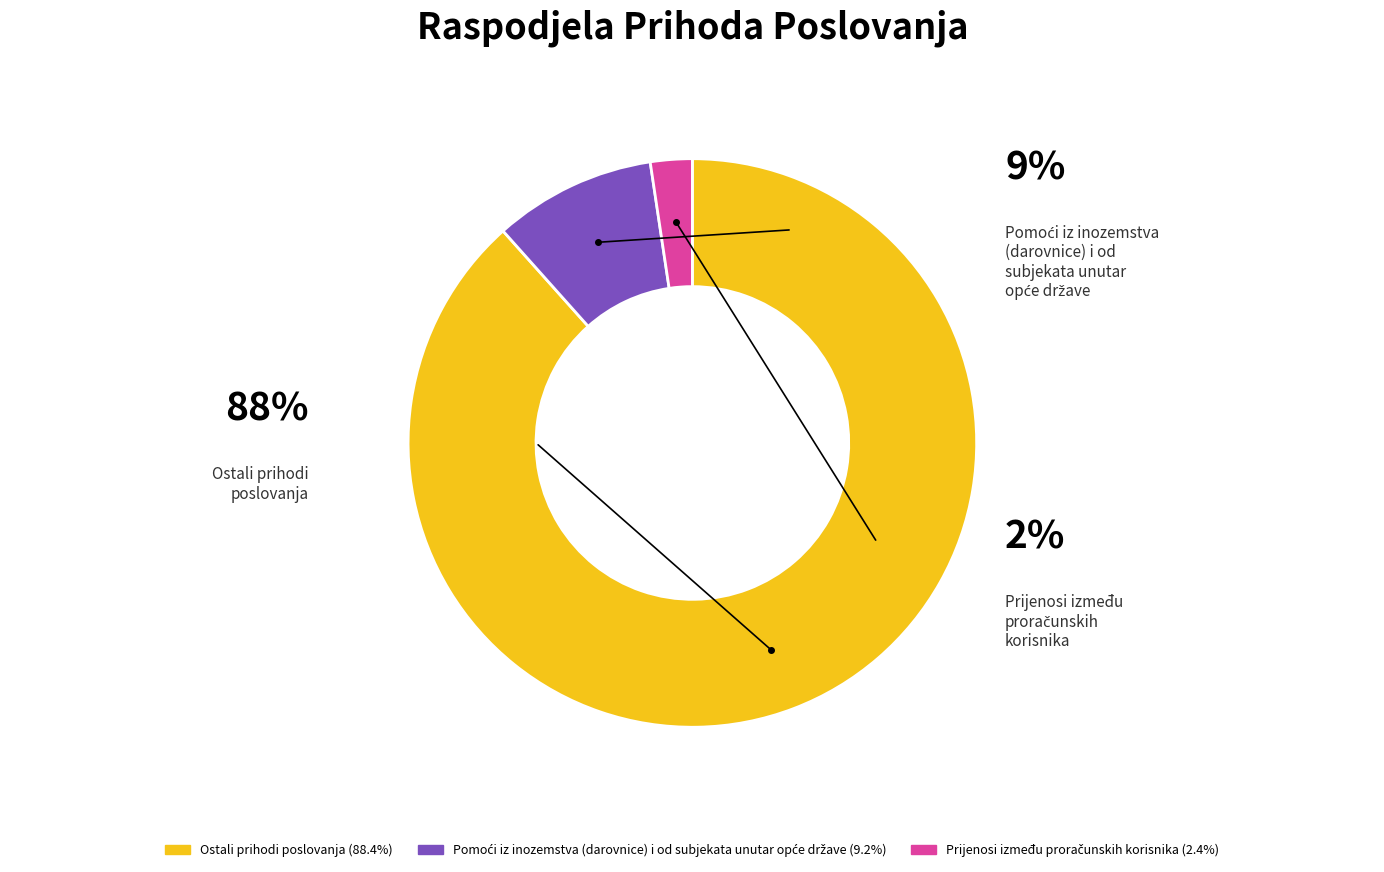

Between Prihodi poslovanja ostali and Pomoći iz inozemstva (darovnice) i od subjekata, which is larger?

Prihodi poslovanja ostali